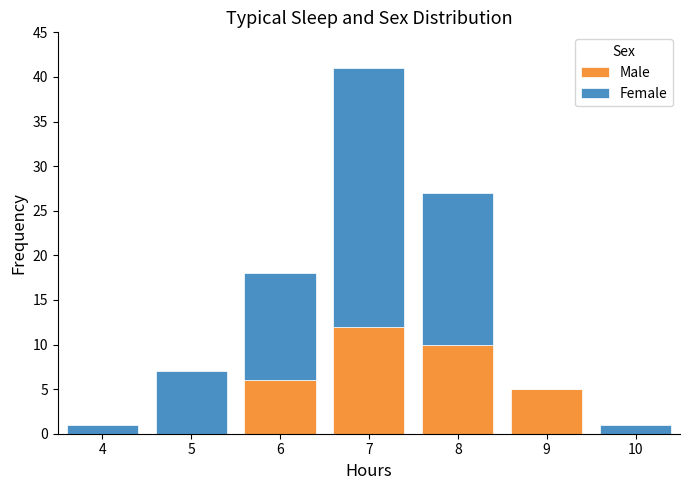

What is the maximum value for Male?

12